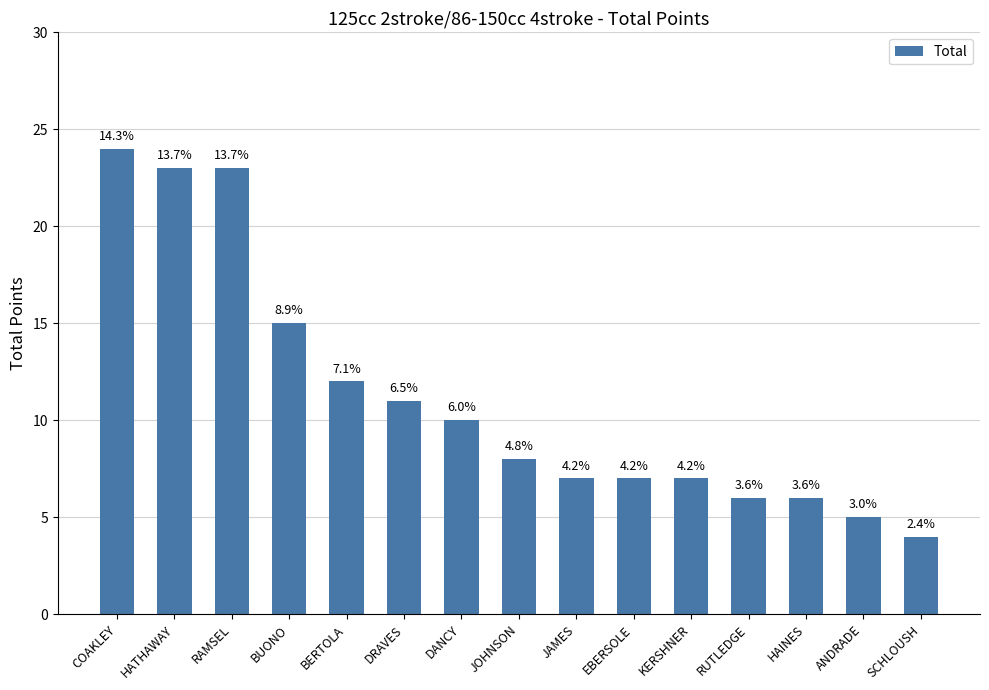

What is the average value?

11